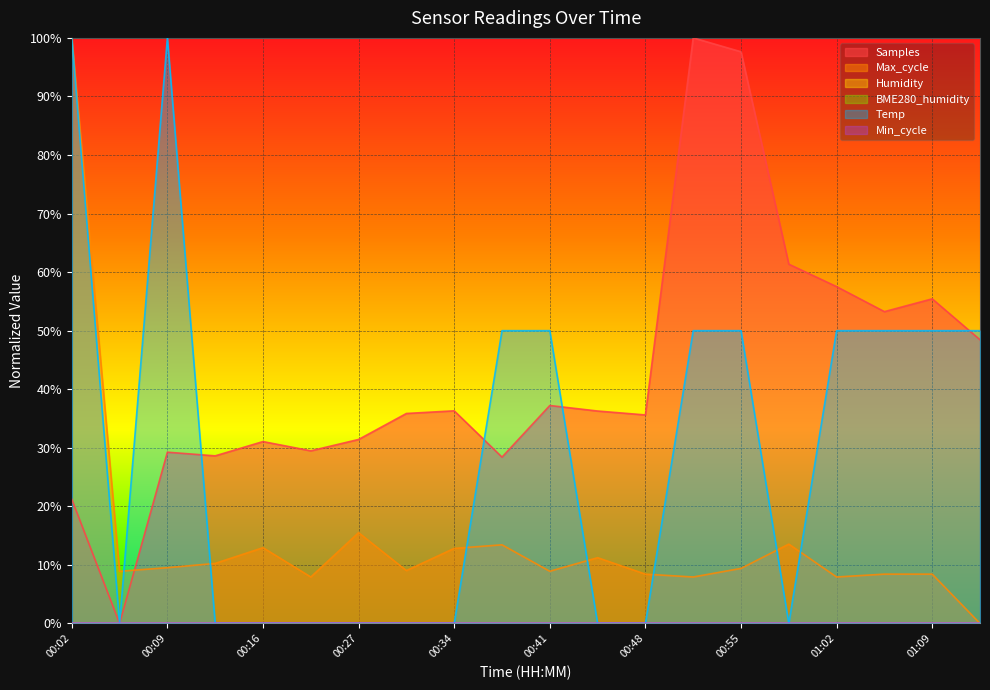

Which series has the widest spread of values?

Samples